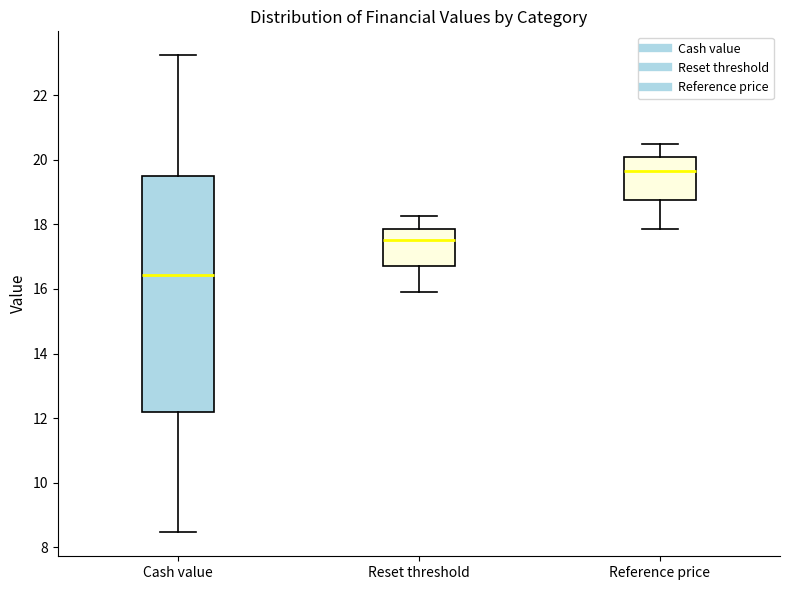

Comparing the boxes themselves (not the whiskers), which one is the tallest?

Cash value